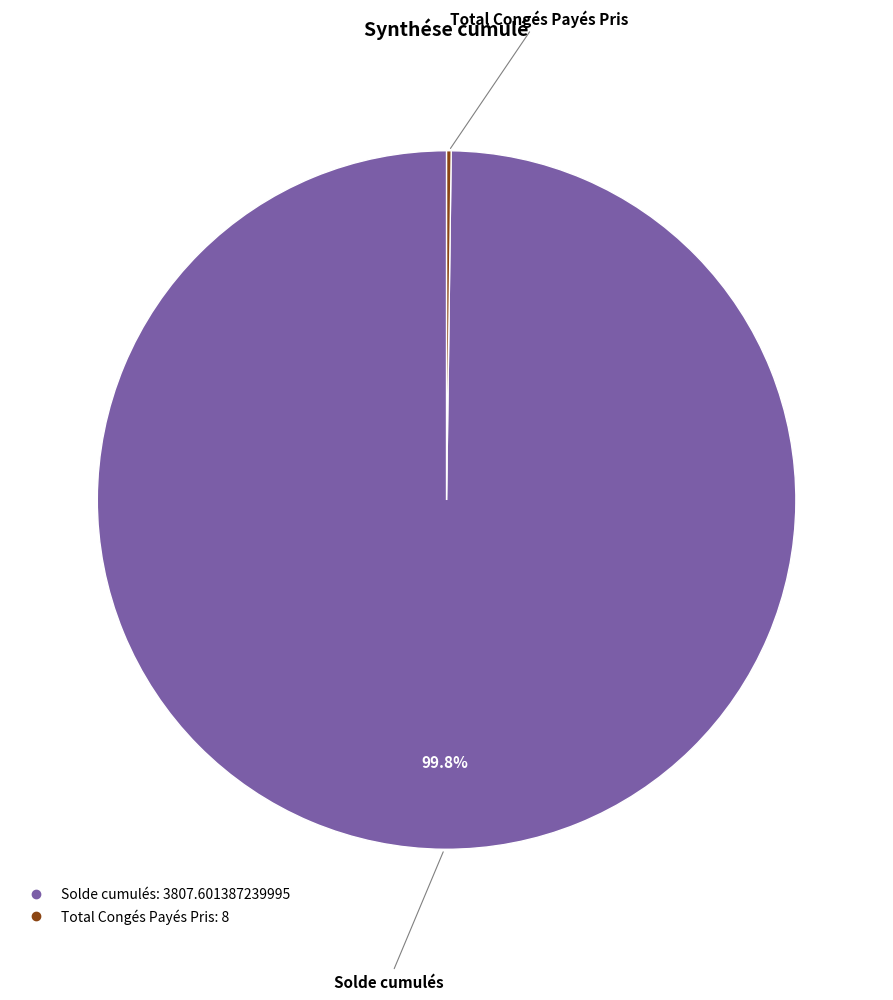

Which category has the biggest portion of the pie?

Solde cumulés